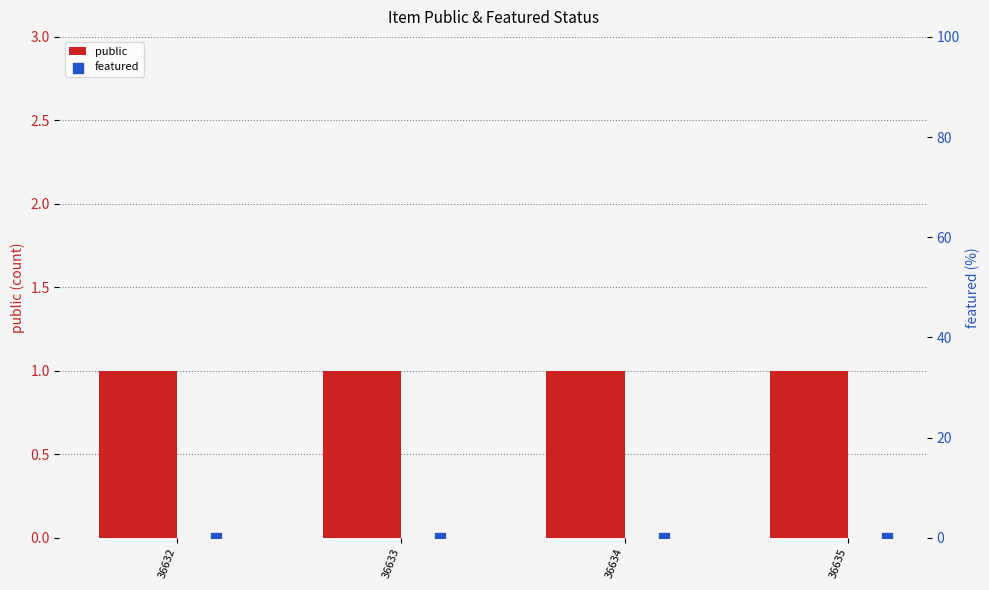

Is the value of public at 36635 greater than the value of featured at 36632?

Yes